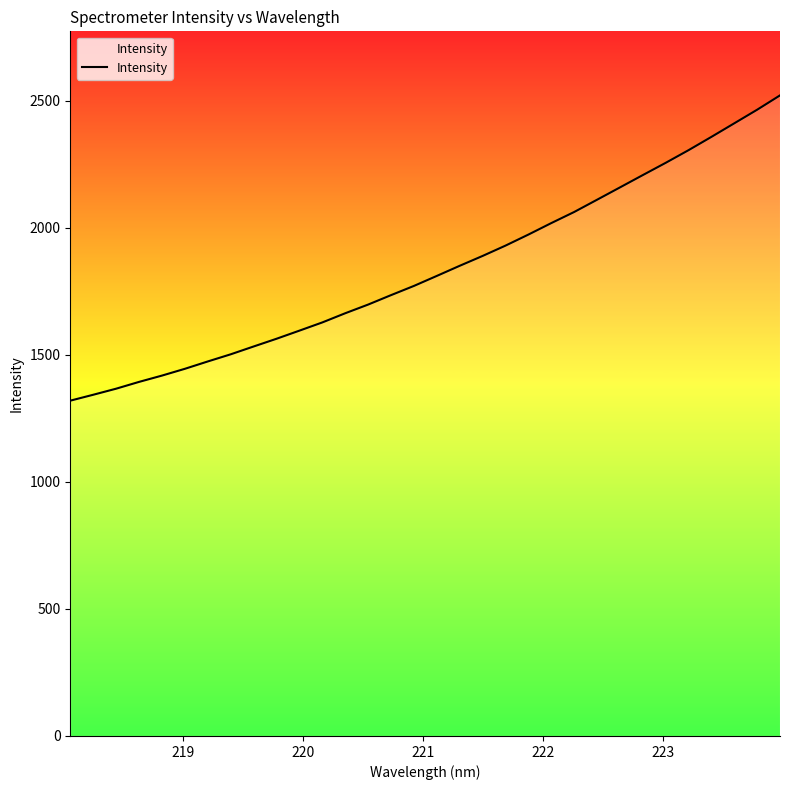

What is the difference between the maximum and minimum values?

1201.7